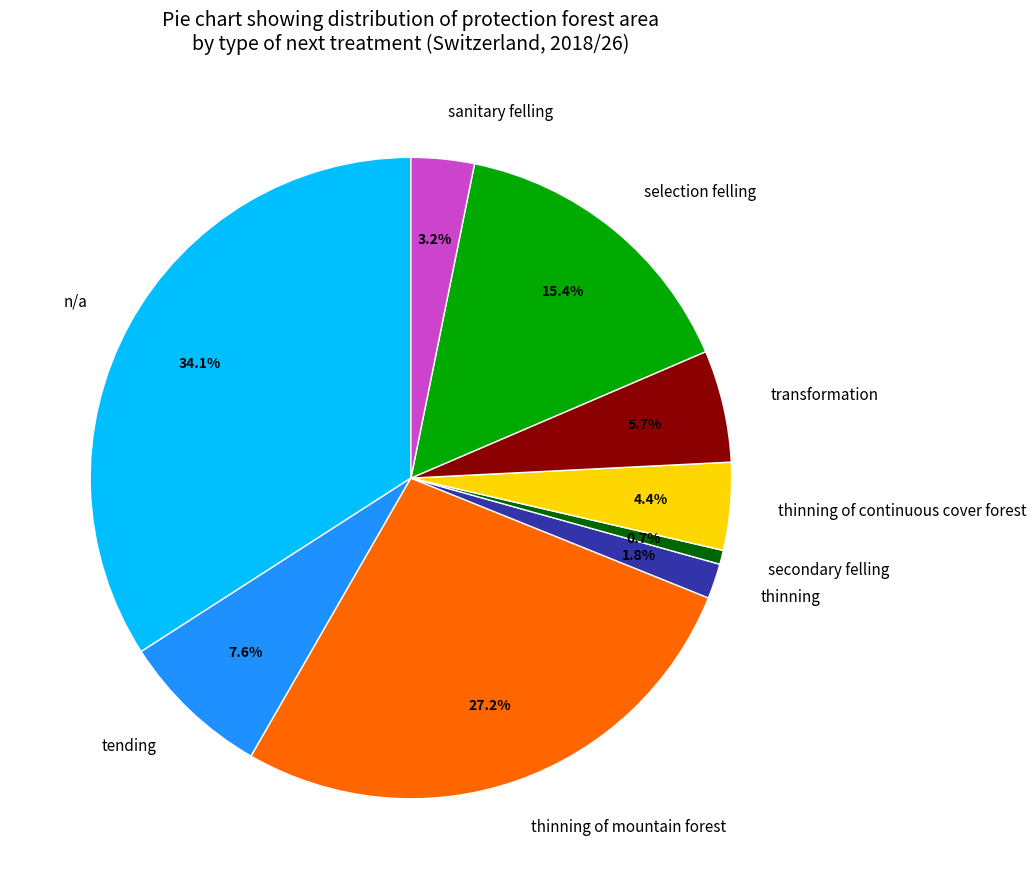

To the nearest percent, what is the combined percentage of thinning of mountain forest and thinning of continuous cover forest?

32%